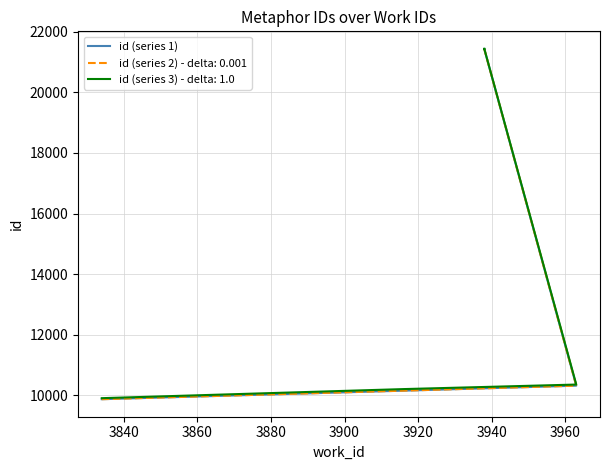

Between 3860 and 3940, which is larger?

3940